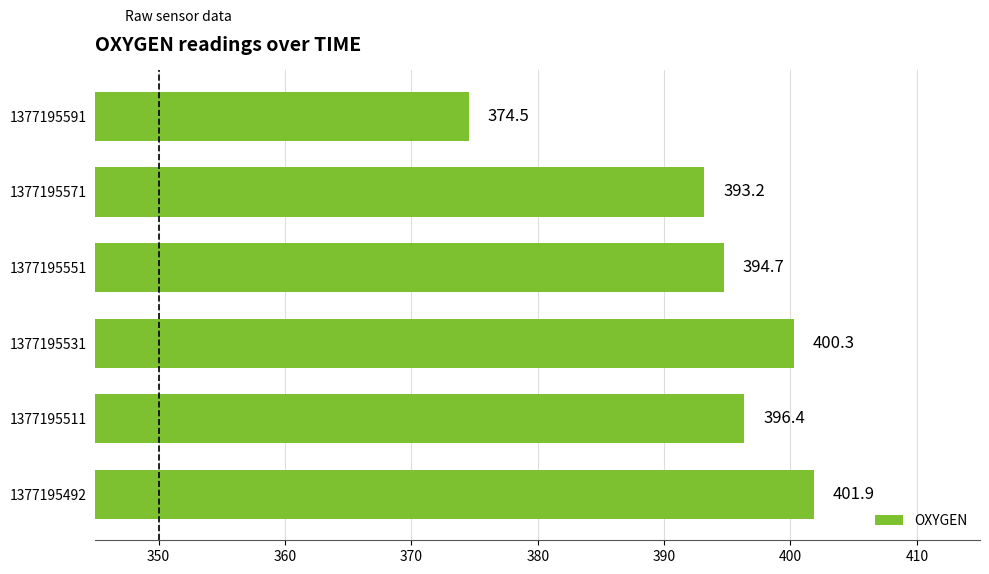

The value at 1377195571 is 393.2. True or false?

True